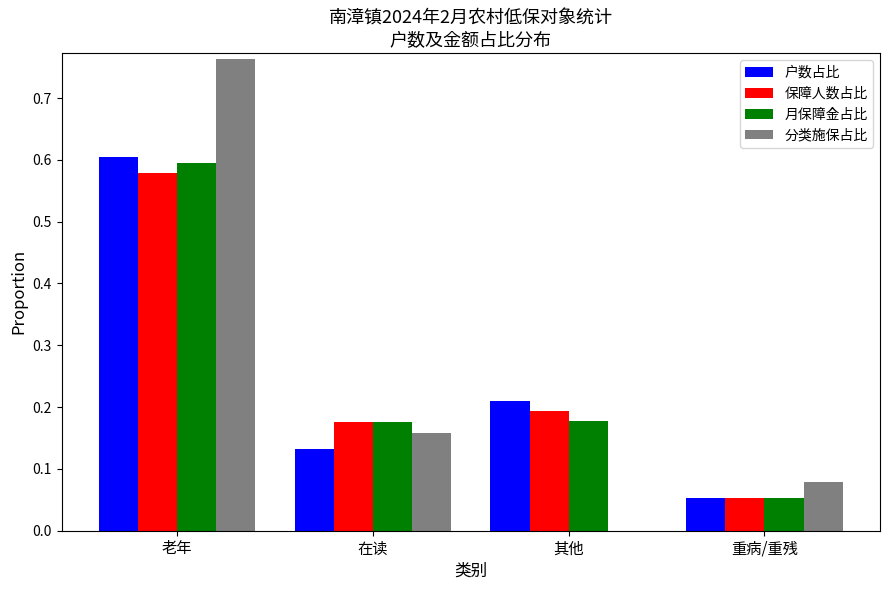

What is the difference between the 户数占比 values at 其他 and 老年?

0.4